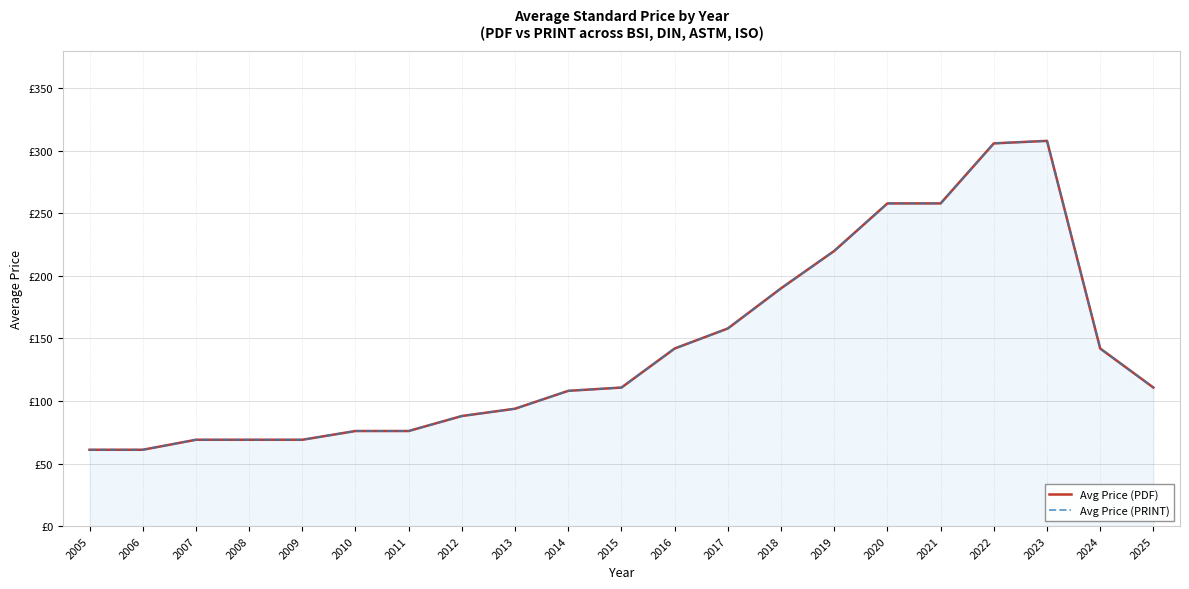

Reading left to right, extract all data points from this chart.

Avg Price (PDF): 2005=61.0	2006=61.0	2007=69.0	2008=69.0	2009=69.0	2010=76.0	2011=76.0	2012=88.0	2013=93.8	2014=108.1	2015=110.8	2016=142.0	2017=158.0	2018=190.1	2019=220.0	2020=258.0	2021=258.0	2022=306.0	2023=308.0	2024=142.0	2025=110.8
Avg Price (PRINT): 2005=61.0	2006=61.0	2007=69.0	2008=69.0	2009=69.0	2010=76.0	2011=76.0	2012=88.0	2013=93.8	2014=108.1	2015=110.8	2016=142.0	2017=158.0	2018=190.1	2019=220.0	2020=258.0	2021=258.0	2022=306.0	2023=308.0	2024=142.0	2025=110.8